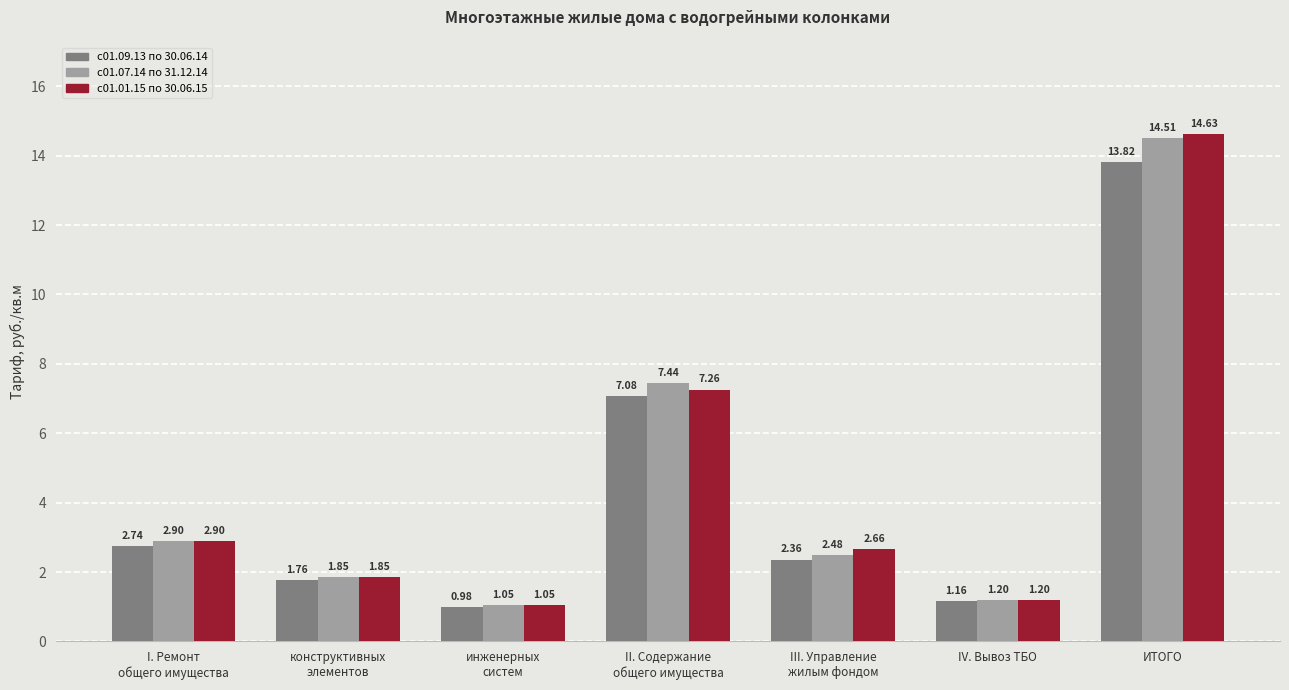

What is the label of the 6th bar from the right?

конструктивных
элементов